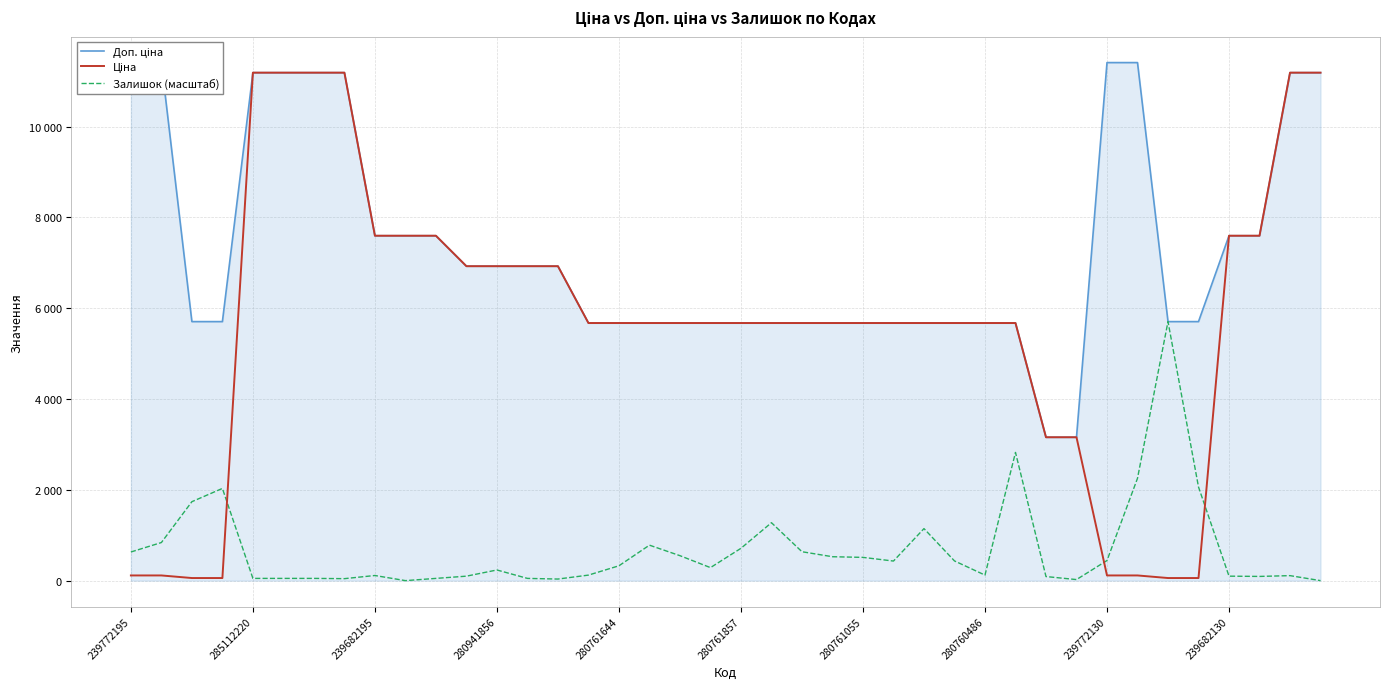

Between 16 and 29, which is larger?

16